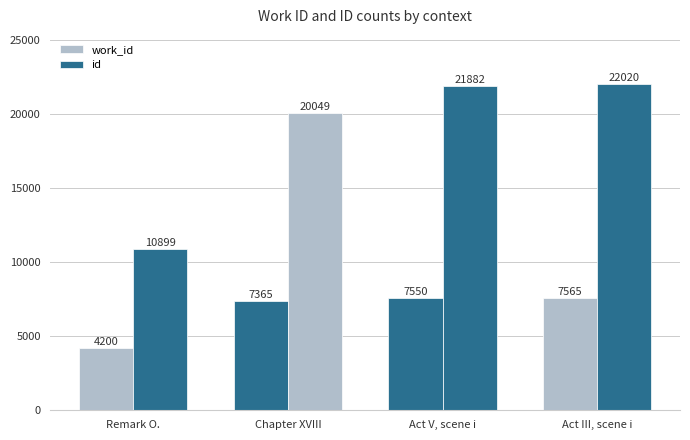

List the labels in order of work_id value, largest first.

Act III, scene i, Act V, scene i, Chapter XVIII, Remark O.